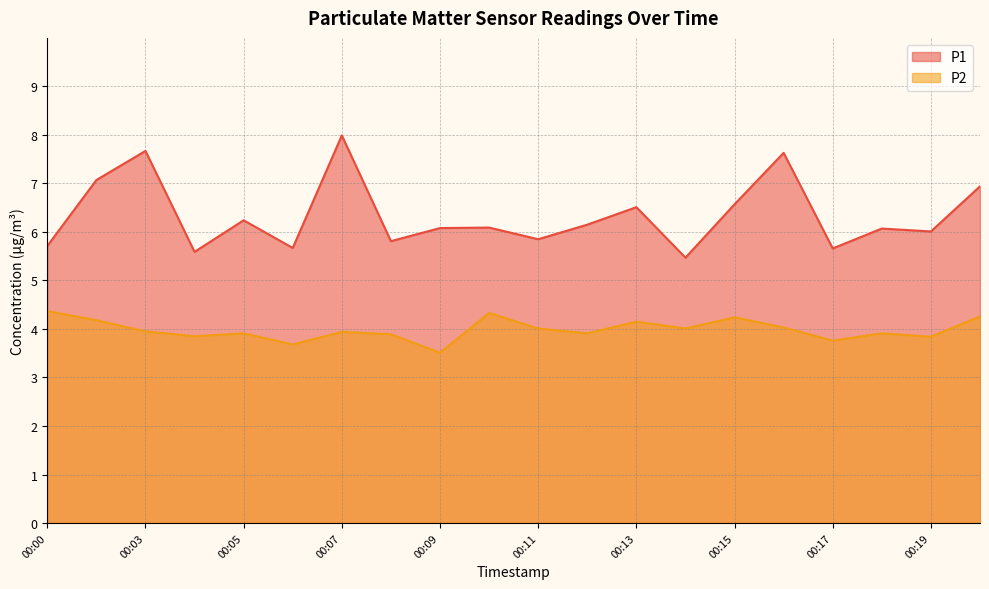

The value of P1 at 00:10 is 6.1. True or false?

True